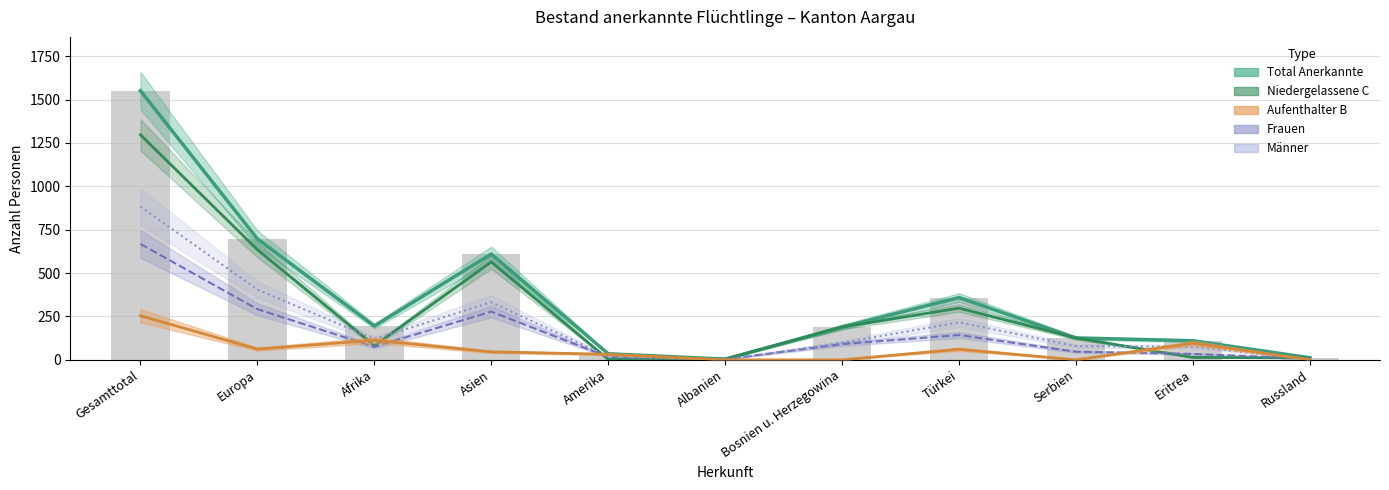

What is the lowest value of the Männer series?

1